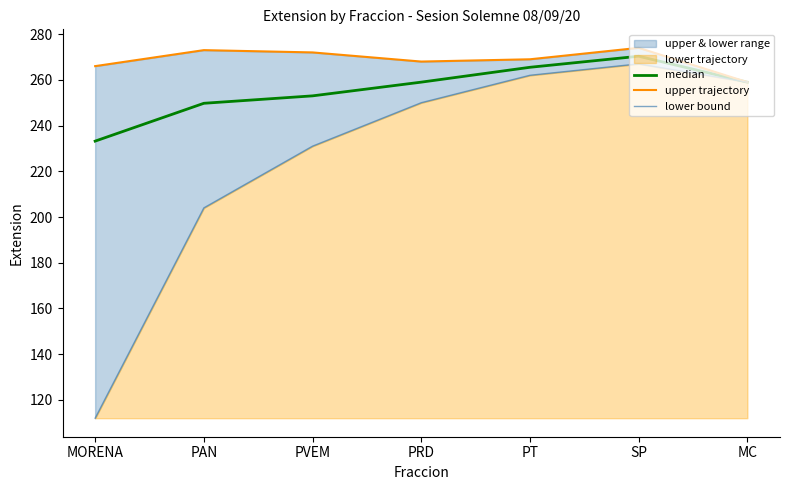

Reading left to right, list all the values displayed in this chart.

median: 233.2	249.8	253.0	259.0	265.5	270.3	259.0
upper trajectory: 266.0	273.0	272.0	268.0	269.0	274.0	259.0
lower bound: 112.0	204.0	231.0	250.0	262.0	267.0	259.0